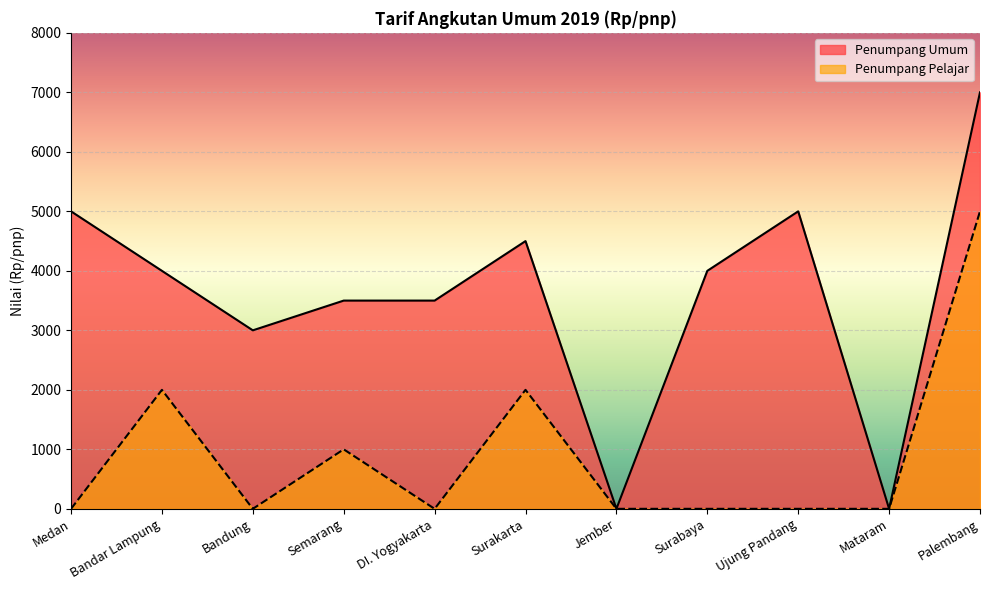

The Penumpang Umum series shows 7000 at Palembang. True or false?

True